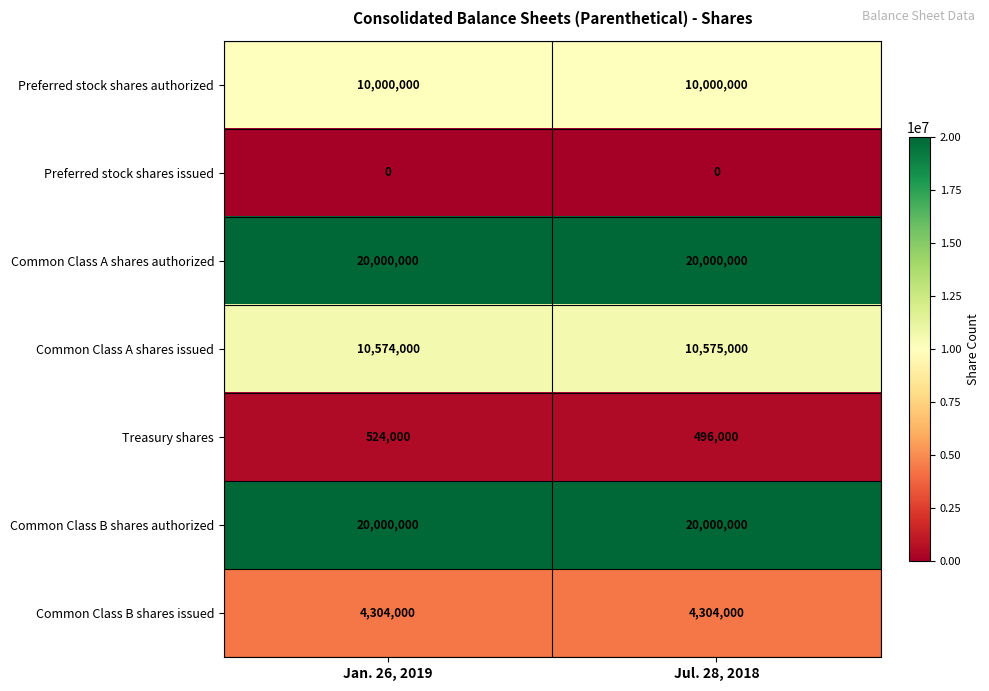

What is the total value across all series at Jul. 28, 2018?

65375000